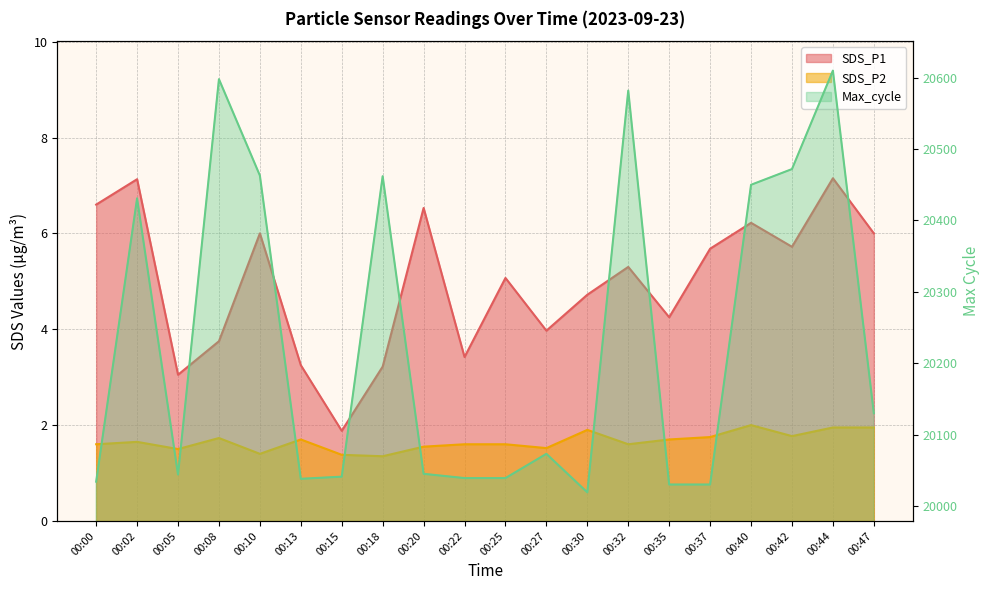

What is the total value across all series at 00:35?

20036.0